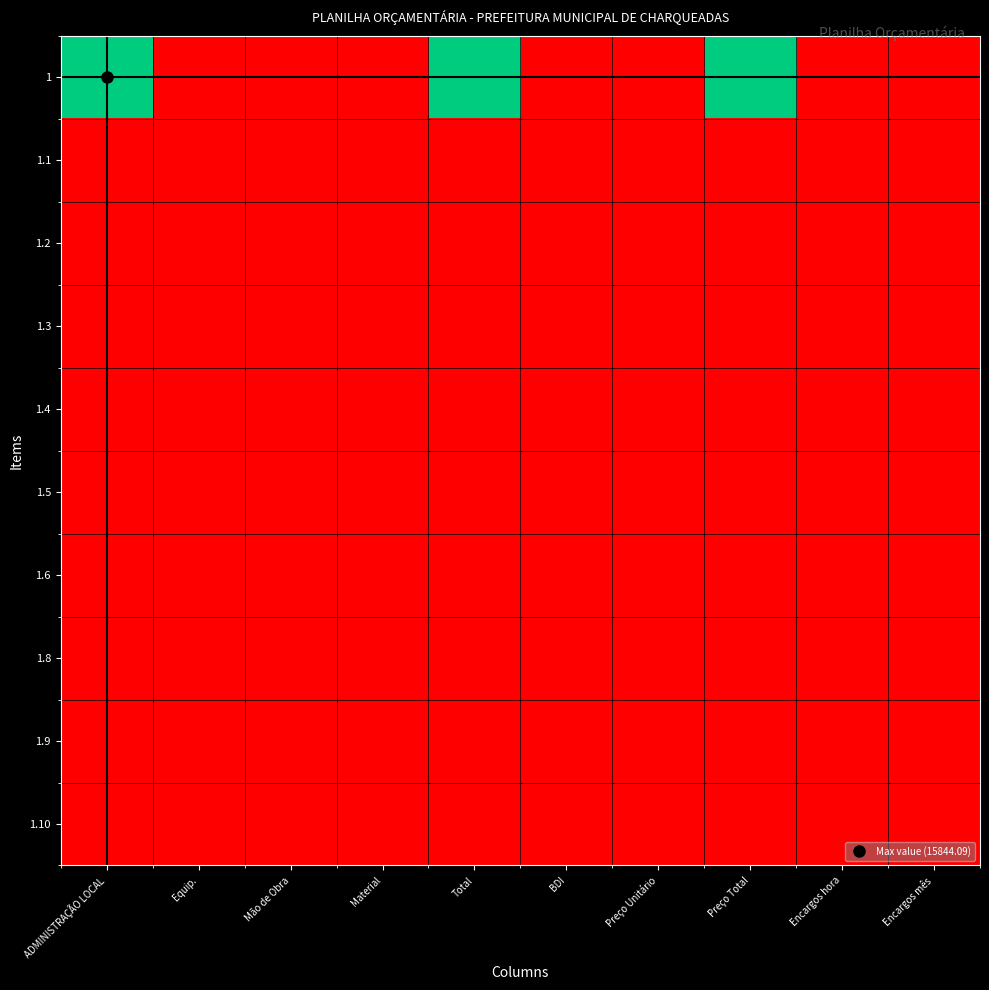

Reading right to left, list all the values displayed in this chart.

1: Encargos mês=0.7	Encargos hora=1.1	Preço Total=15844.1	Preço Unitário=0.0	BDI=0.2	Total=15844.1	Material=0.0	Mão de Obra=0.0	Equip.=0.0	ADMINISTRAÇÃO LOCAL=15844.1
1.1: Encargos mês=0.0	Encargos hora=0.0	Preço Total=0.0	Preço Unitário=0.0	BDI=0.0	Total=0.0	Material=0.0	Mão de Obra=0.0	Equip.=0.0	ADMINISTRAÇÃO LOCAL=0.0
1.2: Encargos mês=0.0	Encargos hora=0.0	Preço Total=0.0	Preço Unitário=0.0	BDI=0.0	Total=0.0	Material=0.0	Mão de Obra=0.0	Equip.=0.0	ADMINISTRAÇÃO LOCAL=0.0
1.3: Encargos mês=0.0	Encargos hora=0.0	Preço Total=0.0	Preço Unitário=0.0	BDI=0.0	Total=0.0	Material=0.0	Mão de Obra=0.0	Equip.=0.0	ADMINISTRAÇÃO LOCAL=0.0
1.4: Encargos mês=0.0	Encargos hora=0.0	Preço Total=0.0	Preço Unitário=0.0	BDI=0.0	Total=0.0	Material=0.0	Mão de Obra=0.0	Equip.=0.0	ADMINISTRAÇÃO LOCAL=0.0
1.5: Encargos mês=0.0	Encargos hora=0.0	Preço Total=0.0	Preço Unitário=0.0	BDI=0.0	Total=0.0	Material=0.0	Mão de Obra=0.0	Equip.=0.0	ADMINISTRAÇÃO LOCAL=0.0
1.6: Encargos mês=0.0	Encargos hora=0.0	Preço Total=0.0	Preço Unitário=0.0	BDI=0.0	Total=0.0	Material=0.0	Mão de Obra=0.0	Equip.=0.0	ADMINISTRAÇÃO LOCAL=0.0
1.8: Encargos mês=0.0	Encargos hora=0.0	Preço Total=0.0	Preço Unitário=0.0	BDI=0.0	Total=0.0	Material=0.0	Mão de Obra=0.0	Equip.=0.0	ADMINISTRAÇÃO LOCAL=0.0
1.9: Encargos mês=0.0	Encargos hora=0.0	Preço Total=0.0	Preço Unitário=0.0	BDI=0.0	Total=0.0	Material=0.0	Mão de Obra=0.0	Equip.=0.0	ADMINISTRAÇÃO LOCAL=0.0
1.10: Encargos mês=0.0	Encargos hora=0.0	Preço Total=0.0	Preço Unitário=0.0	BDI=0.0	Total=0.0	Material=0.0	Mão de Obra=0.0	Equip.=0.0	ADMINISTRAÇÃO LOCAL=0.0